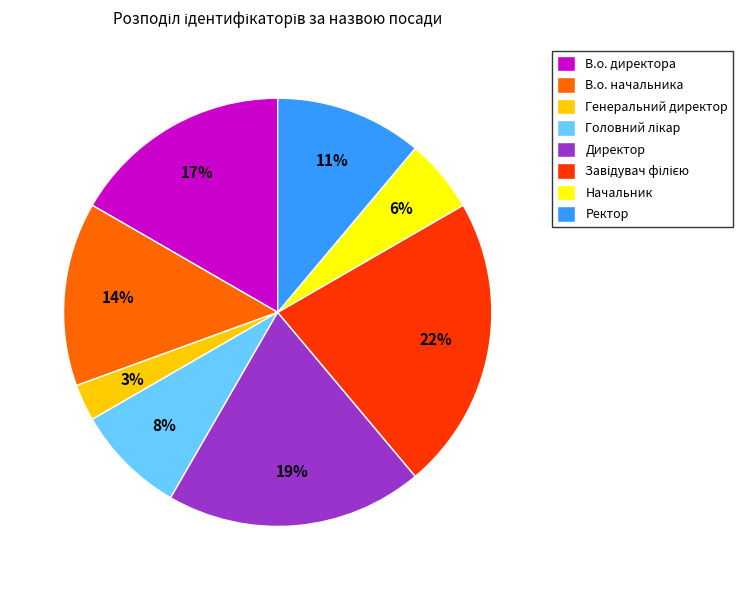

Is the sum of В.о. директора and Генеральний директор greater than half?

No